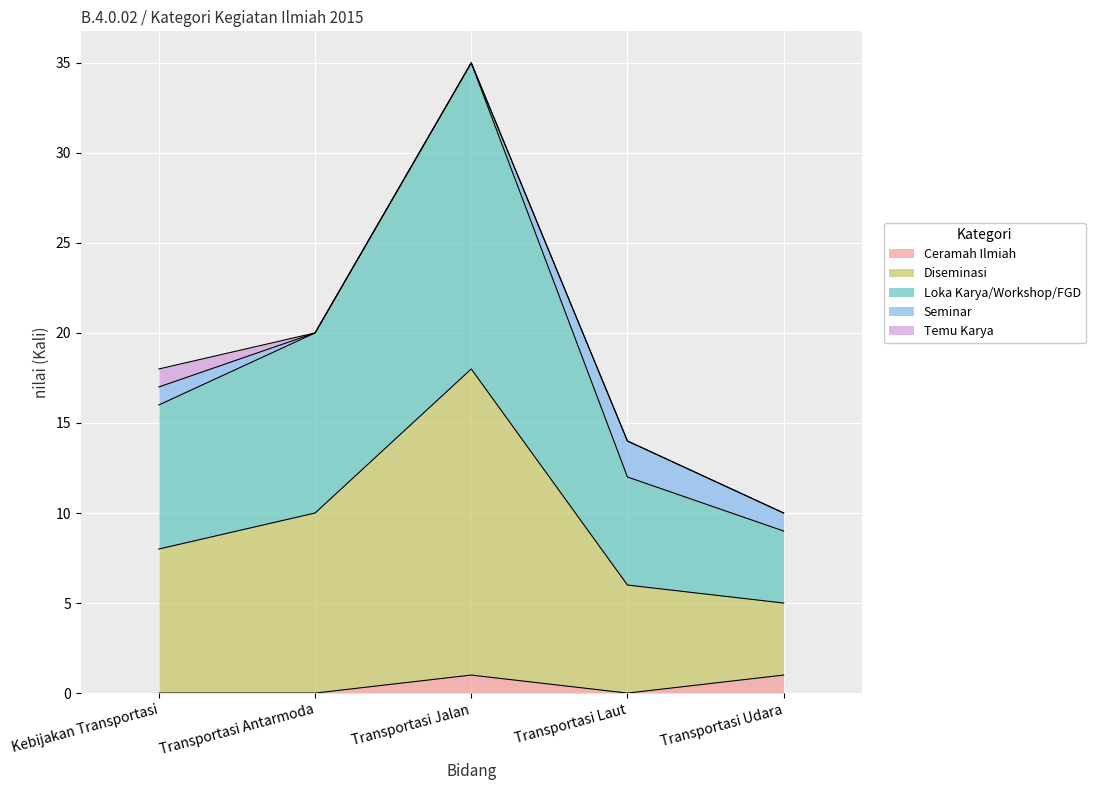

True or false: Loka Karya/Workshop/FGD and Ceramah Ilmiah cross at least once.

False